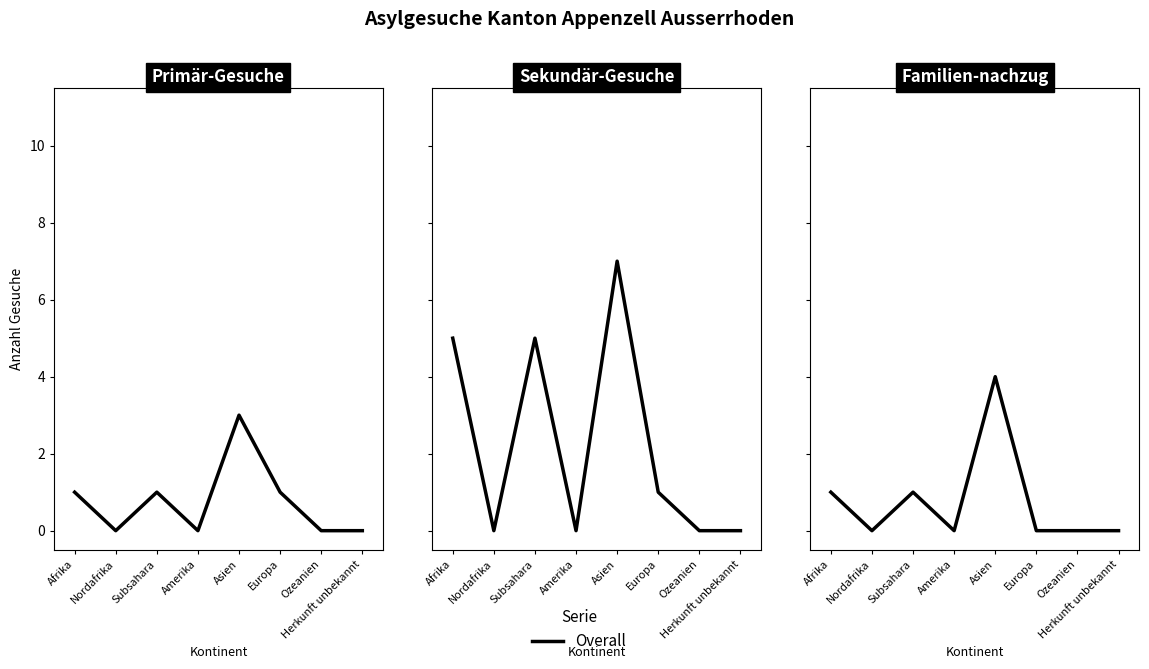

What is the change in value from Afrika to Amerika?

-1